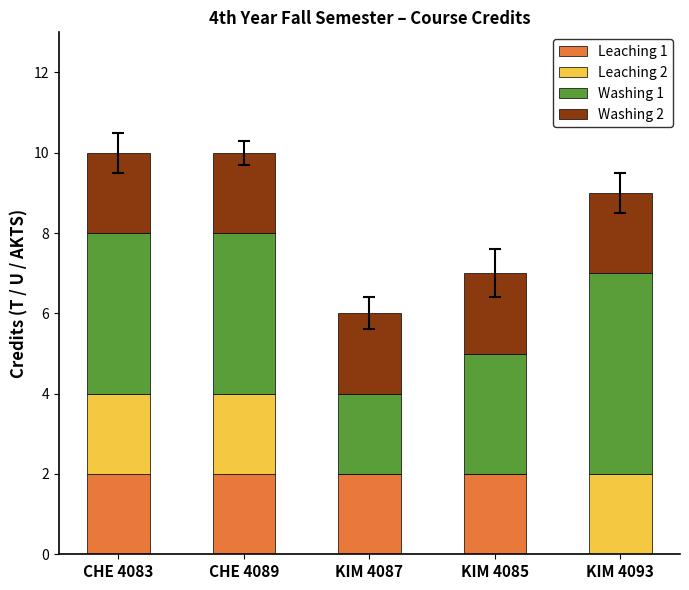

The Leaching 1 series shows 1 at KIM 4093. True or false?

False